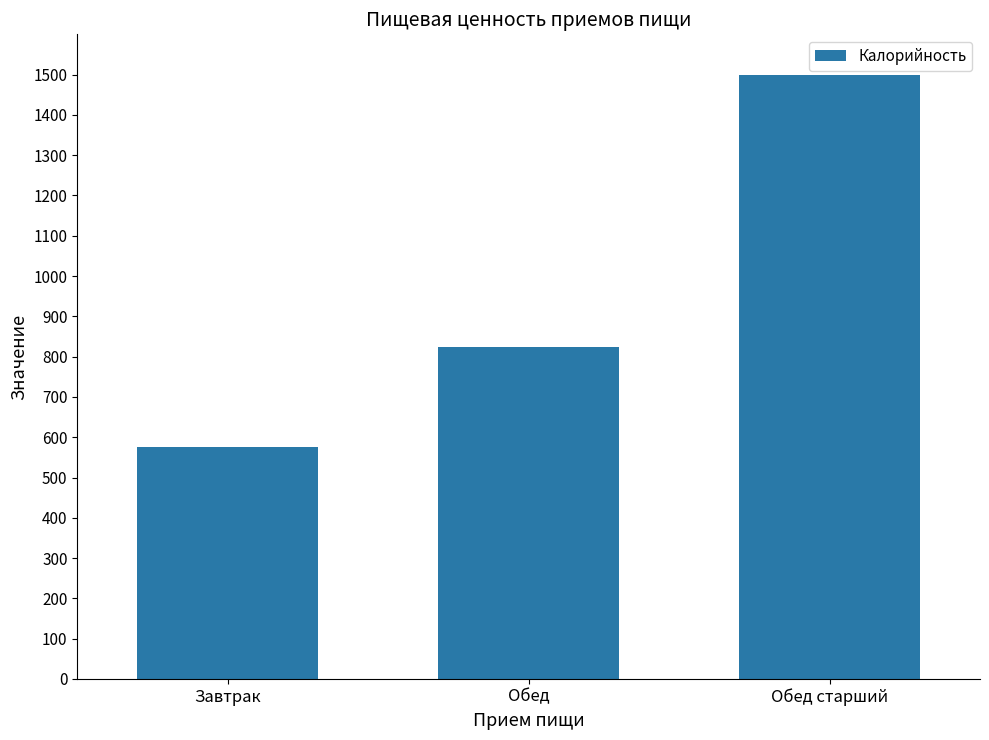

True or false: the data shows 178 at Обед.

False